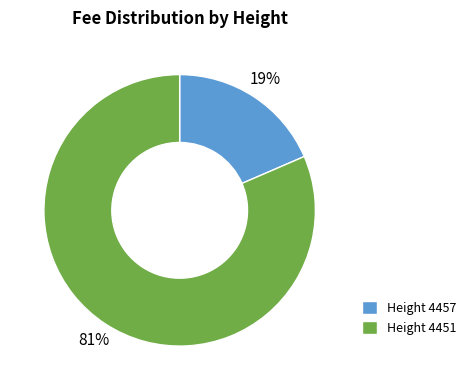

Rank the categories by value from highest to lowest.

Height 4451, Height 4457